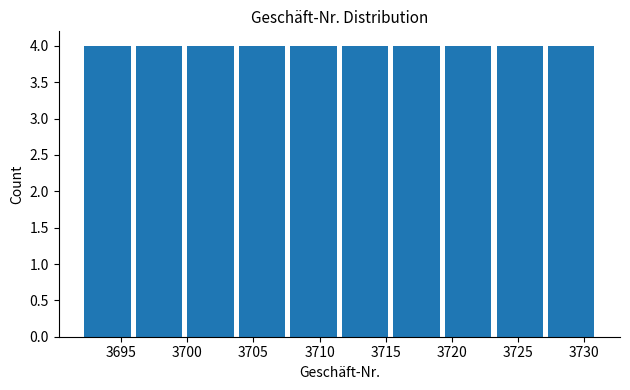

What is the height of the bar covering 3723.2 to 3727.1 on the x-axis? Neither the bar edges nor the heights are printed on the chart, so give them approximately, as read against the axes.

4